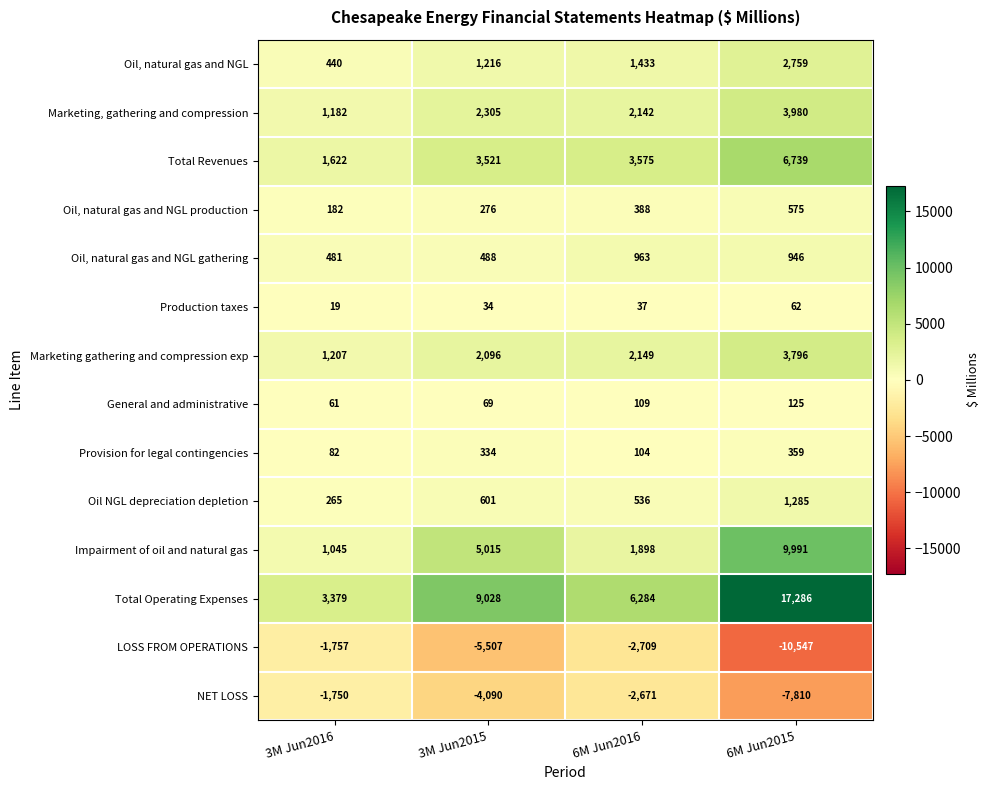

At which label does NET LOSS reach its peak?

3M Jun2016